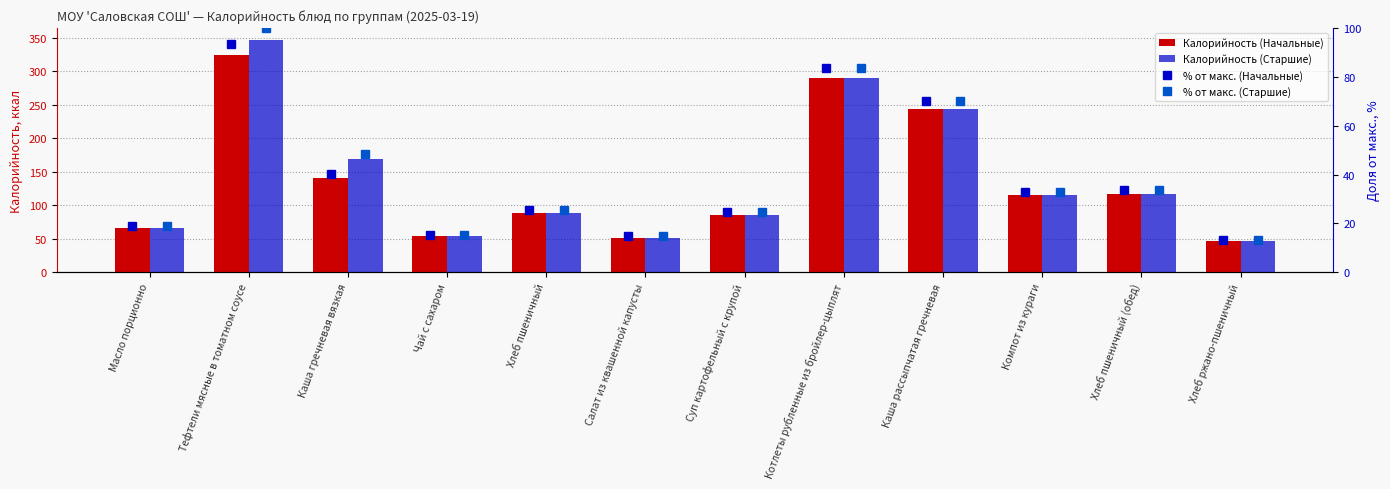

Rank the series at Суп картофельный с крупой from highest to lowest value.

Калорийность (Начальные), Калорийность (Старшие), % от макс. (Начальные), % от макс. (Старшие)